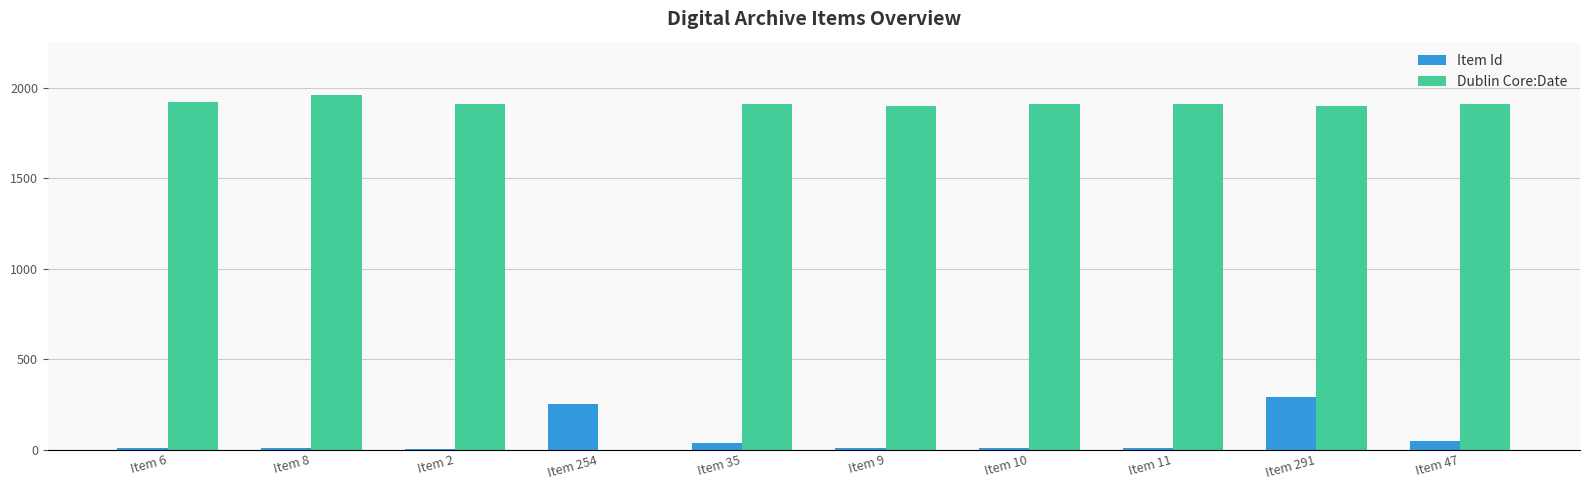

Is it true that Dublin Core:Date equals 1960 at Item 8?

True